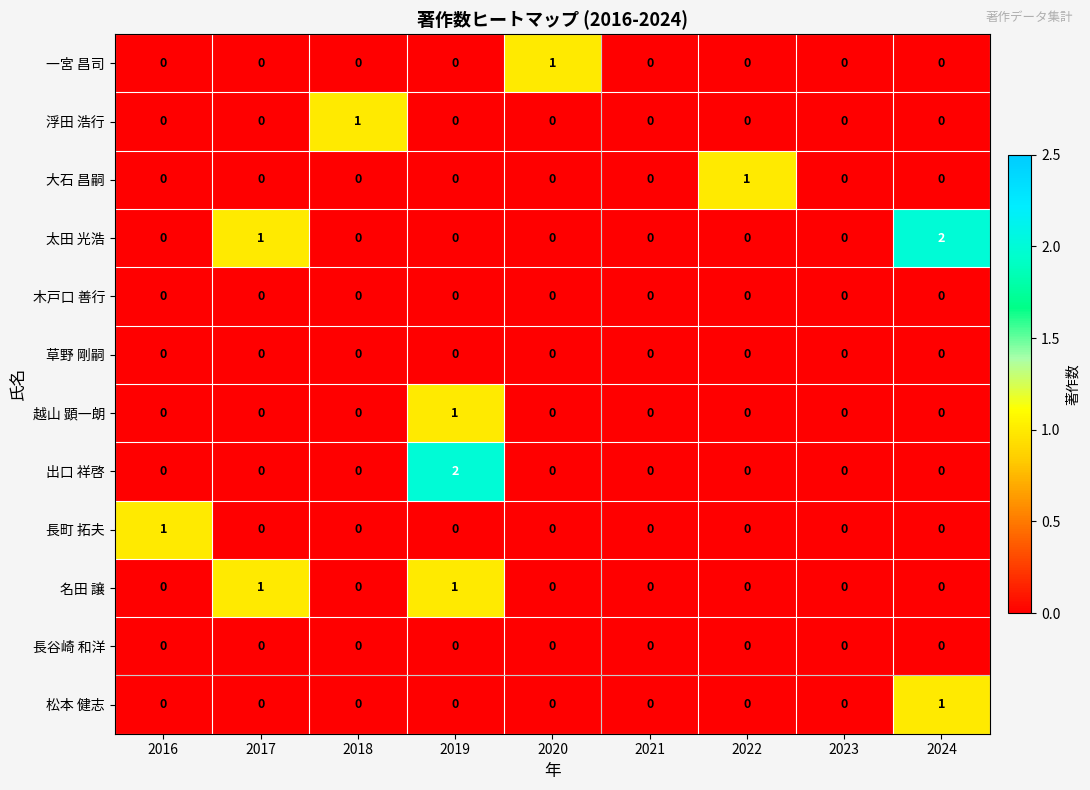

Is it true that 出口 祥啓 equals 0 at 2019?

False